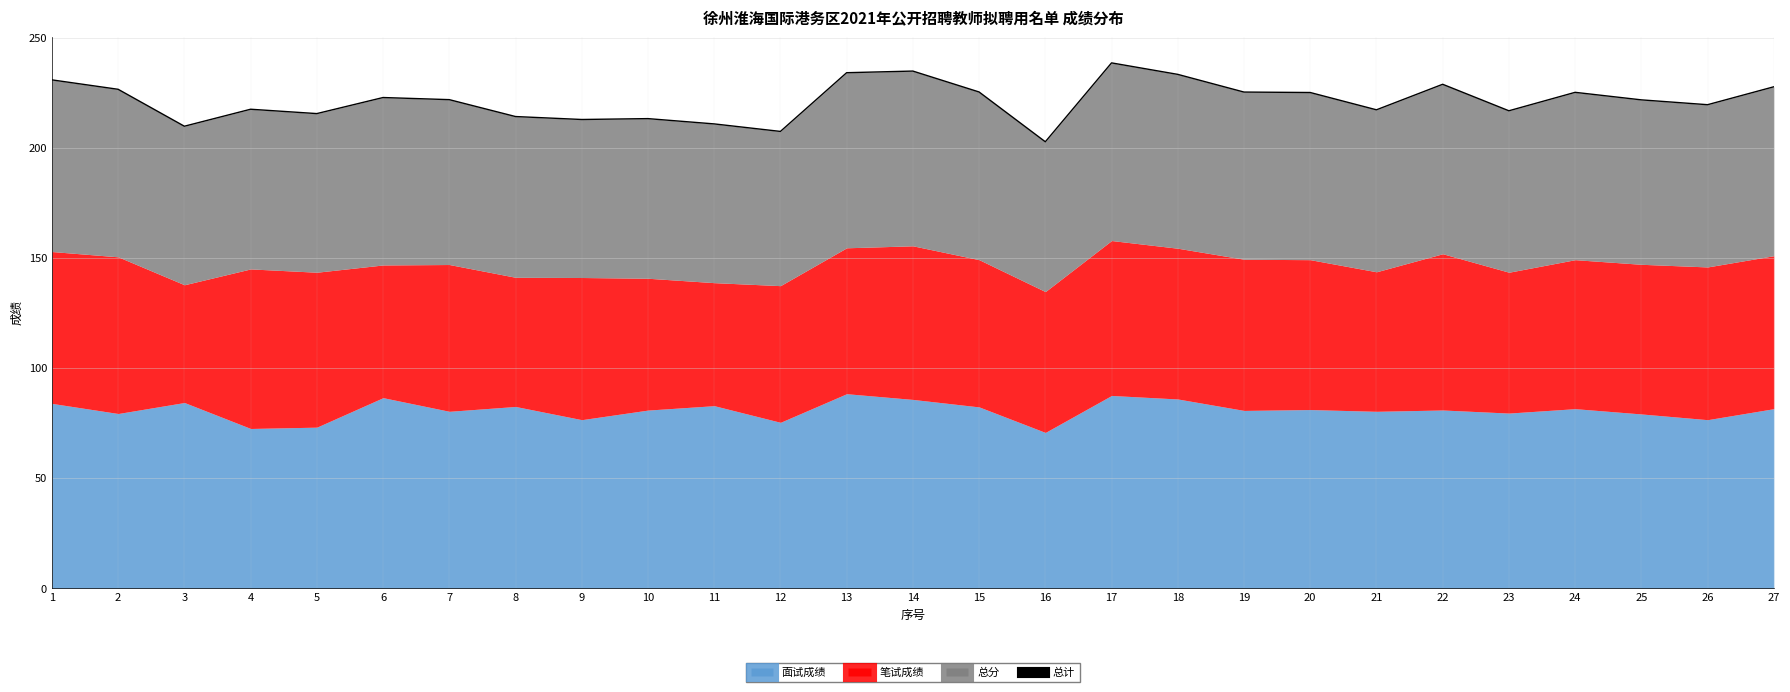

True or false: the data has more than 2 interior local peaks.

True